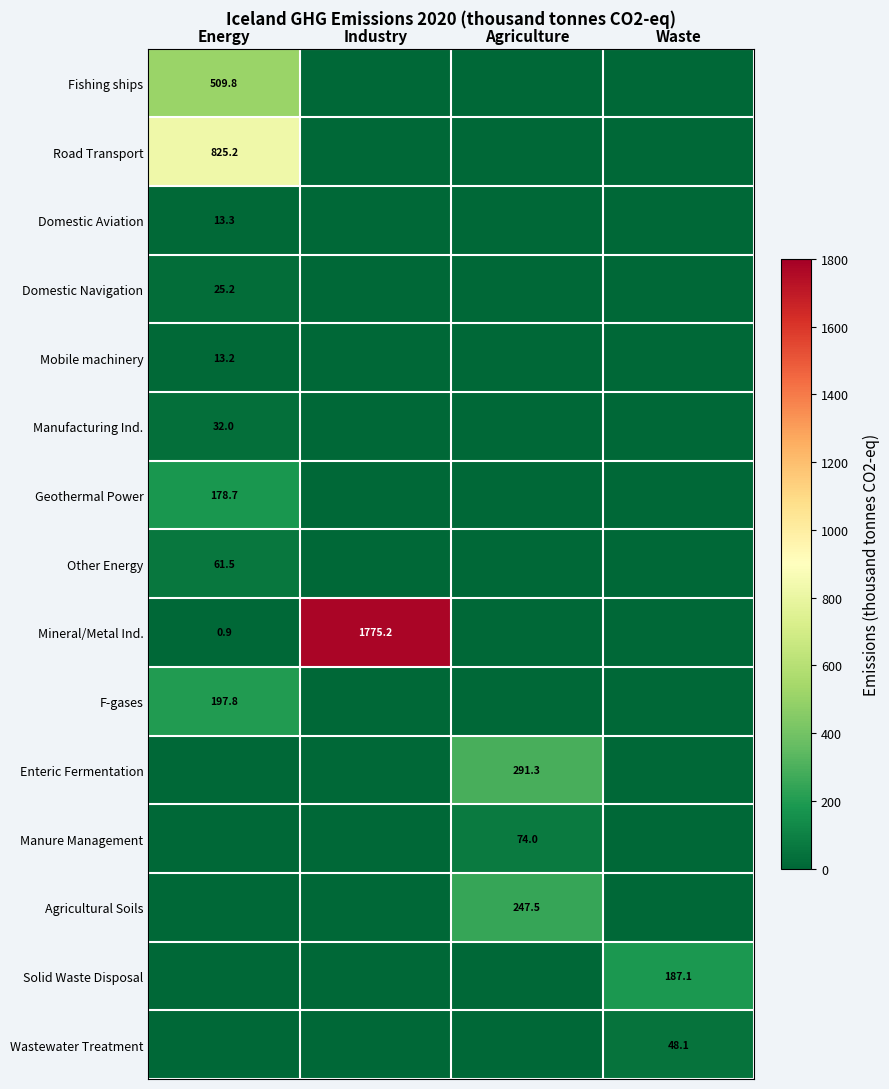

Count the number of data series in this chart.

15